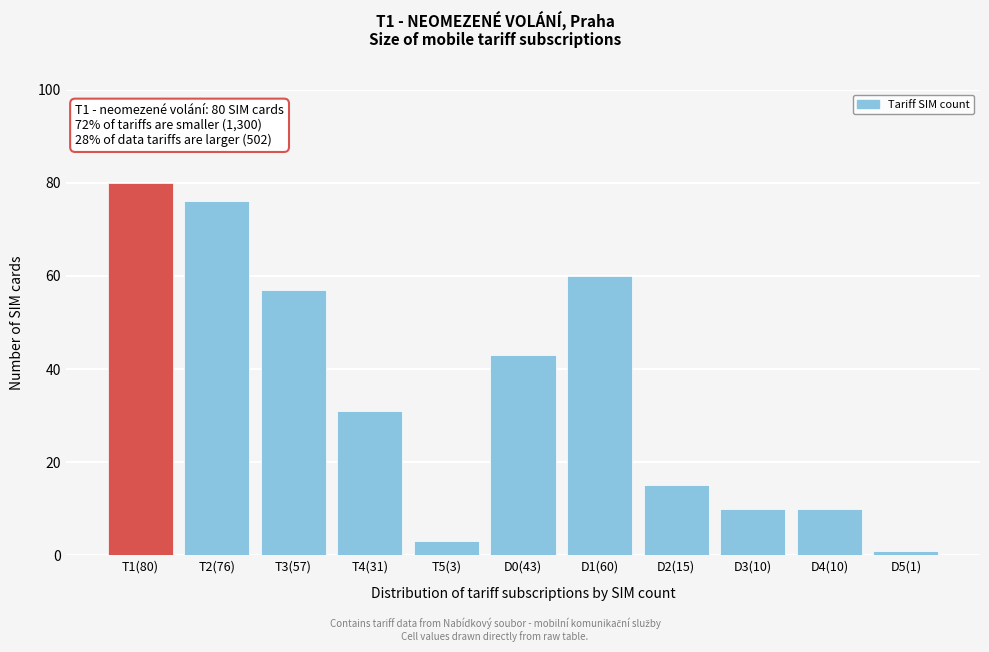

Reading right to left, list all the values displayed in this chart.

1	10	10	15	60	43	3	31	57	76	80